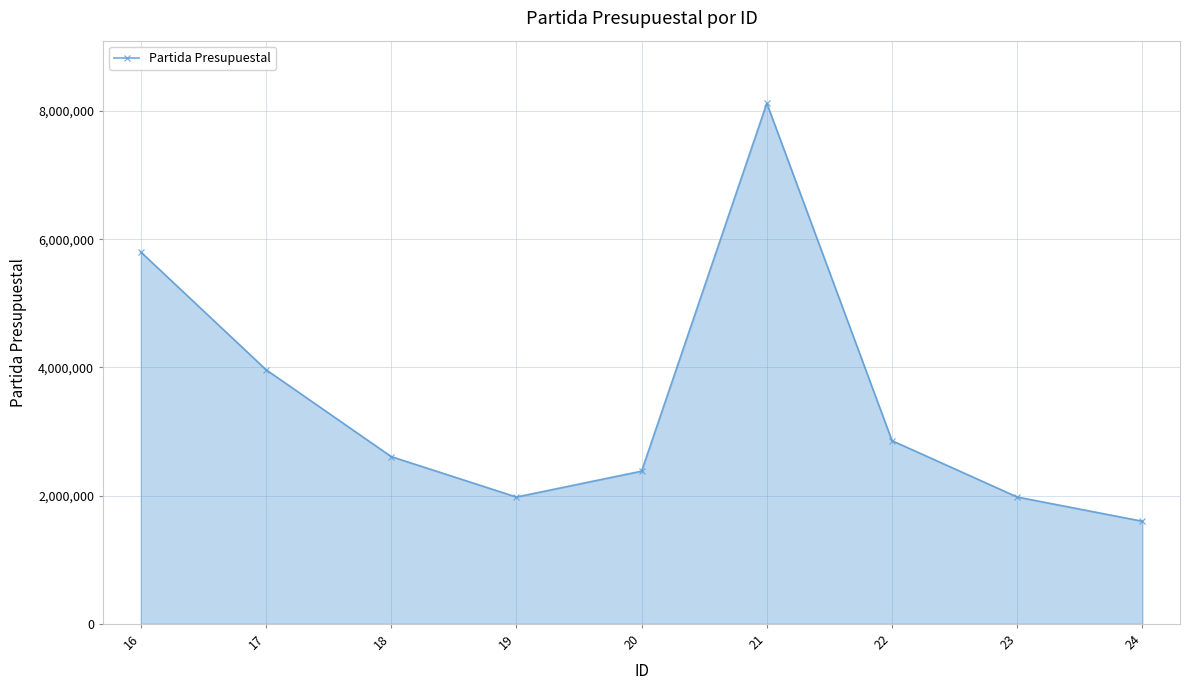

What is the difference between the maximum and minimum values?

6523927.2